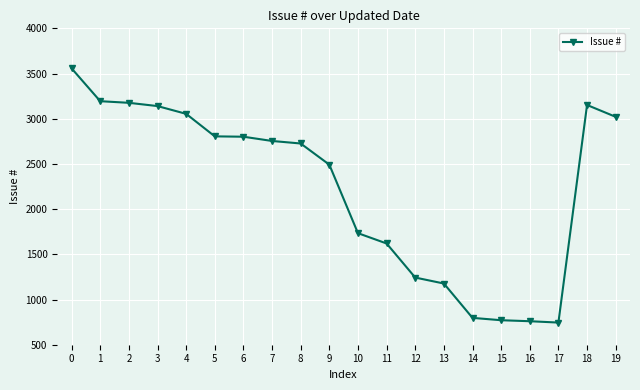

What is the sum of the values at 14 and 12?

2040